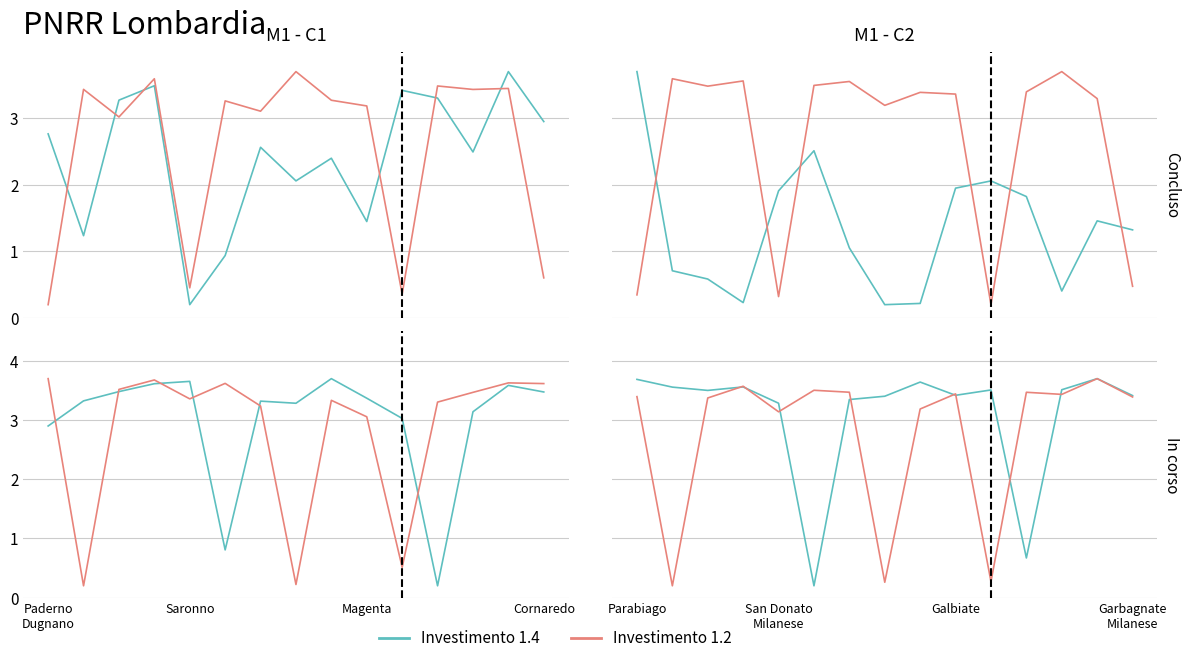

What is the maximum value shown in the chart?

3.7